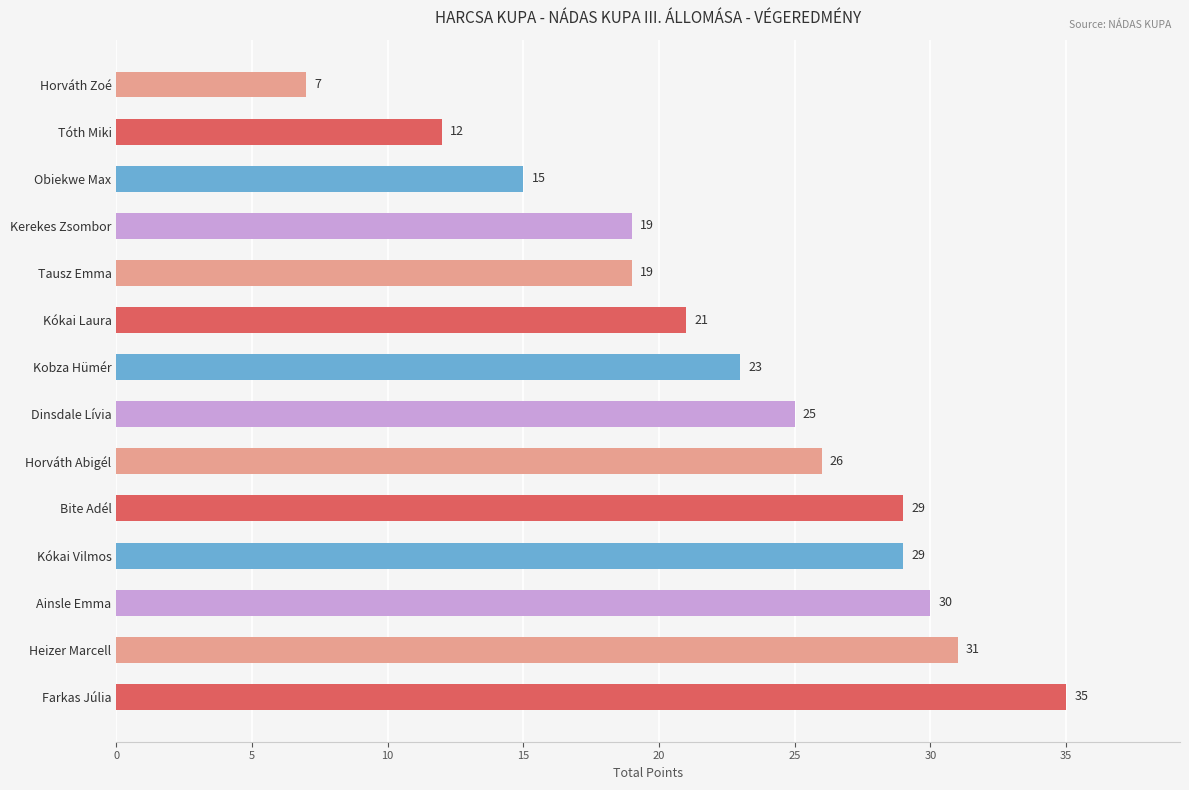

Approximately how many times larger is the value at Horváth Abigél compared to Kókai Laura?

1.2